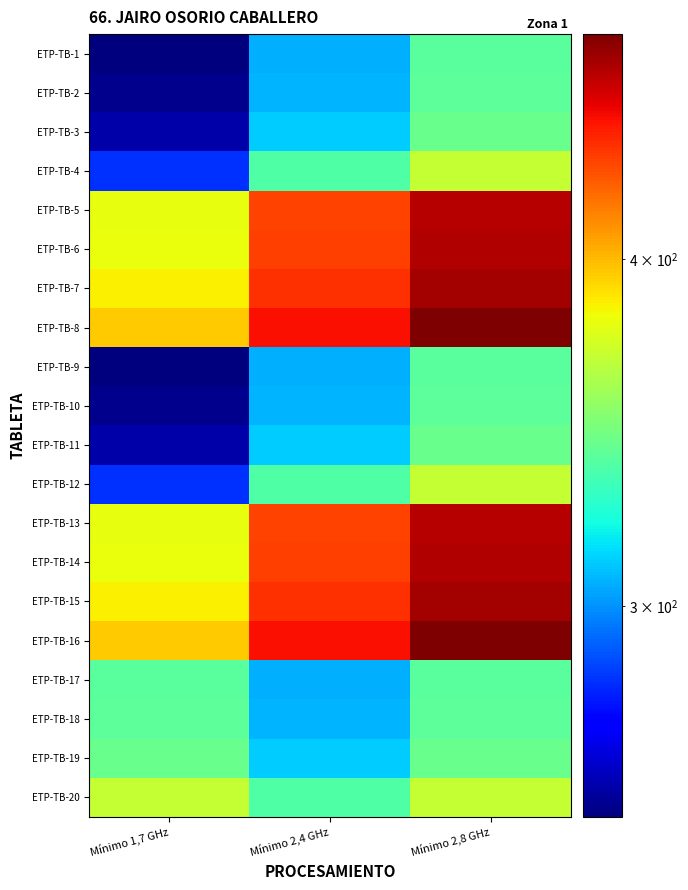

What is the spread (max minus min) of values at Mínimo 2,4 GHz?

143